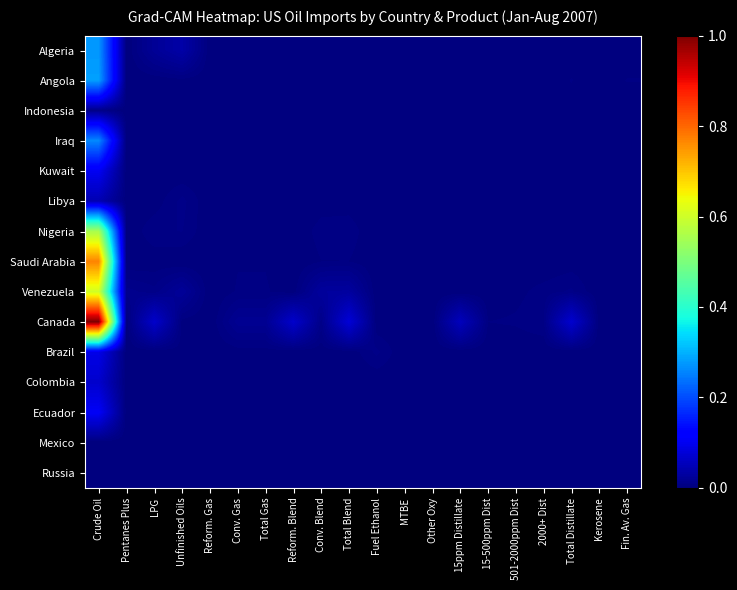

What is the total value across all series at Total Distillate?

0.1